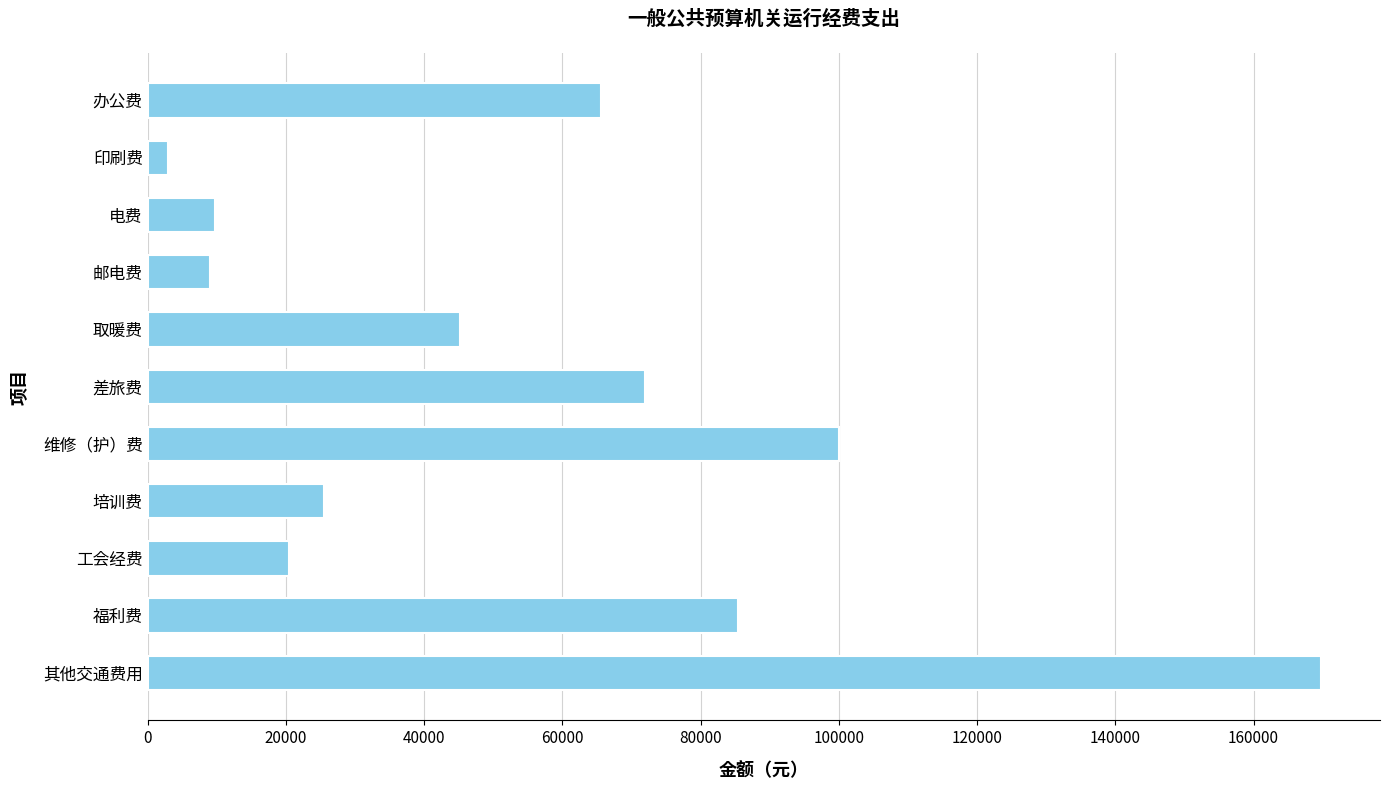

At which category does the chart reach its minimum across all series?

印刷费